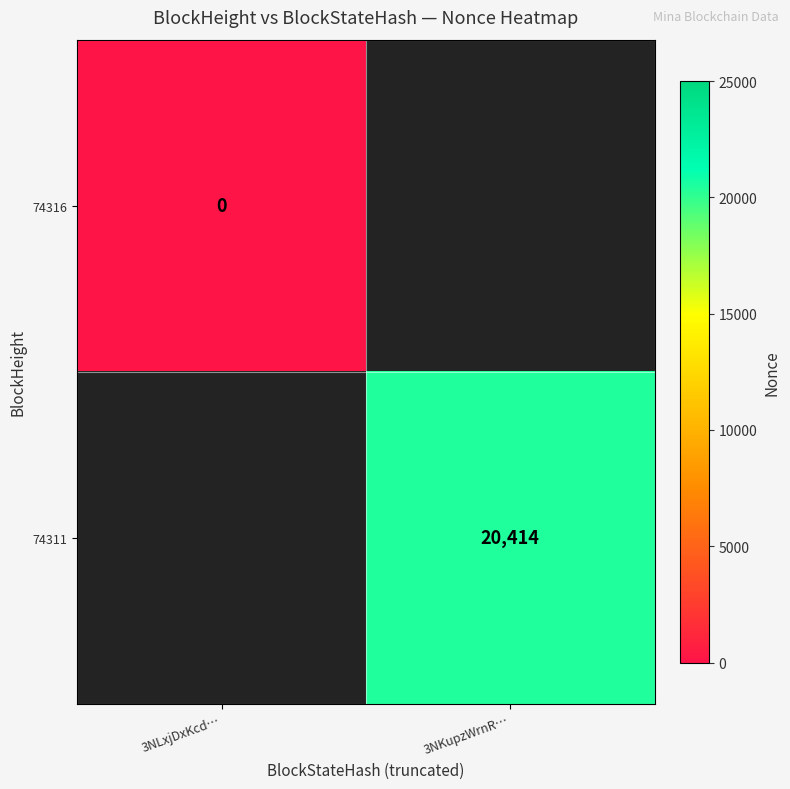

Which has a higher value, 3NLxjDxKcd… or 3NKupzWrnR…?

3NKupzWrnR…